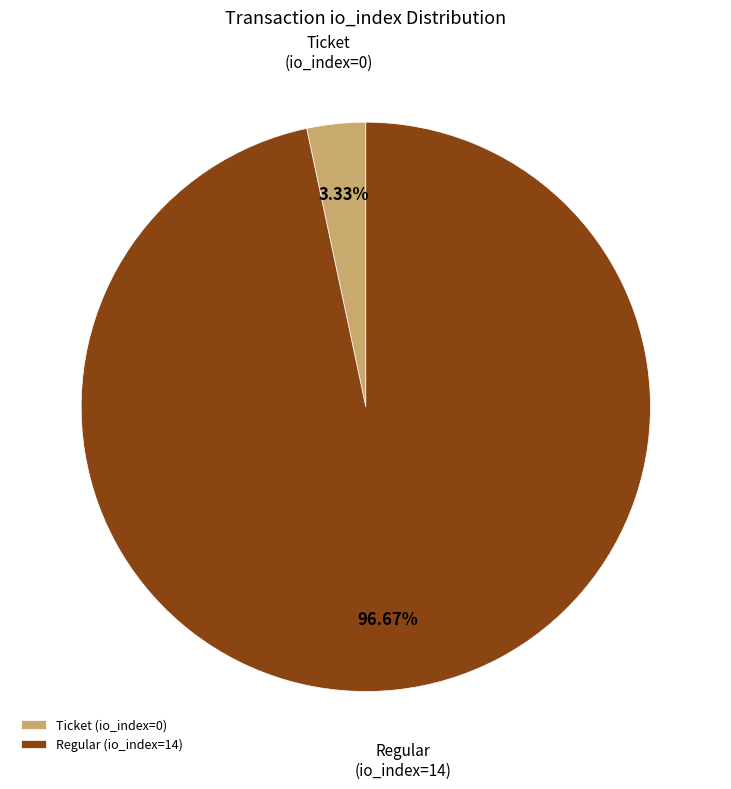

Count the number of slices in the pie.

2